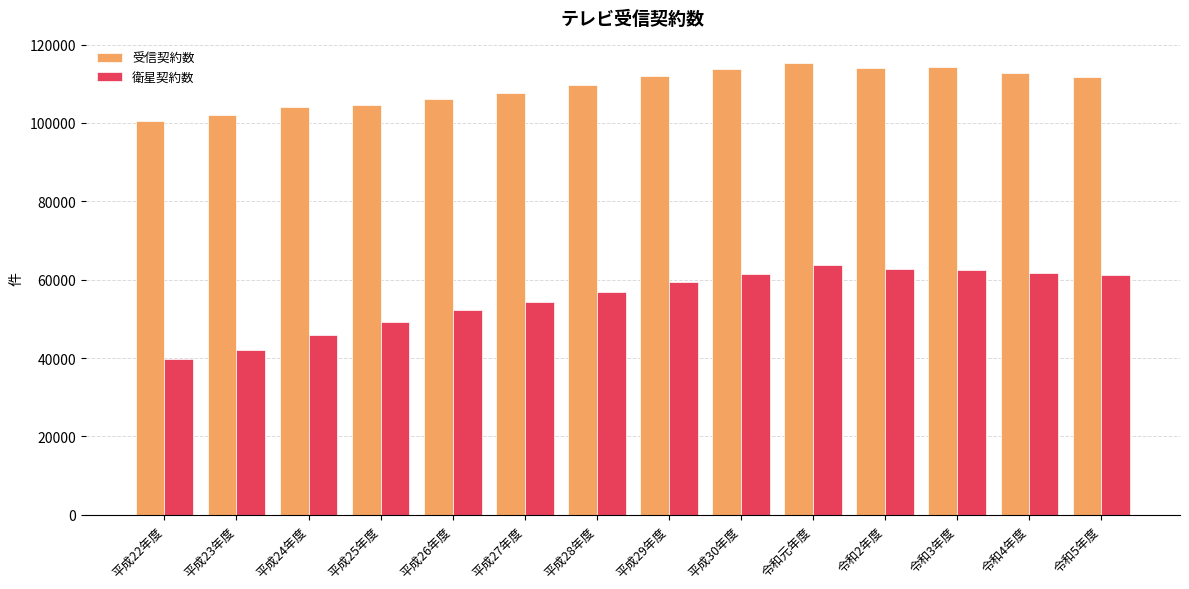

Which series has the largest total across all categories?

受信契約数